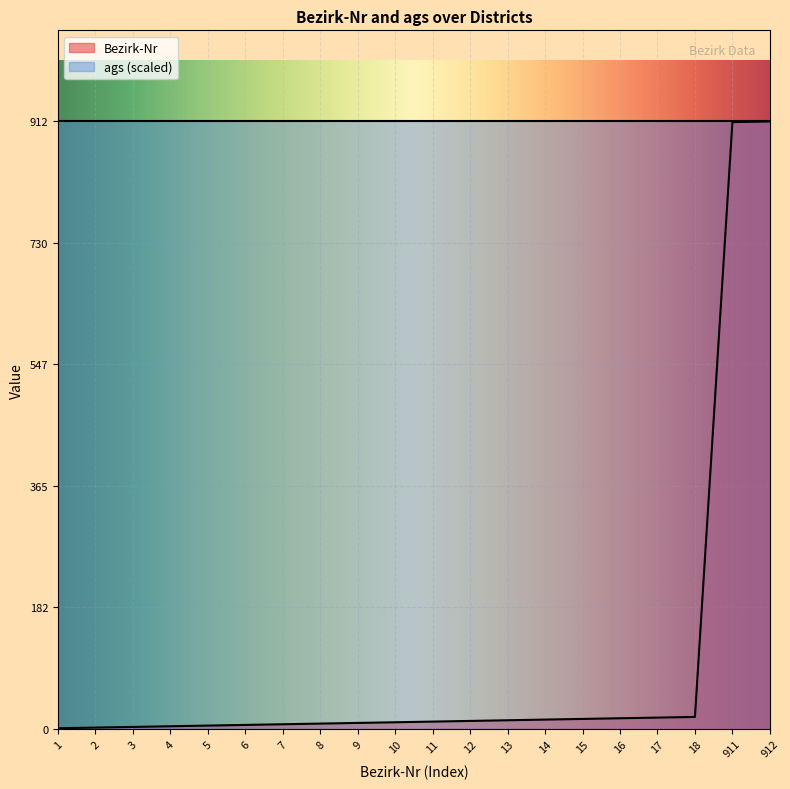

What is the value of the 6th point from the left?

6